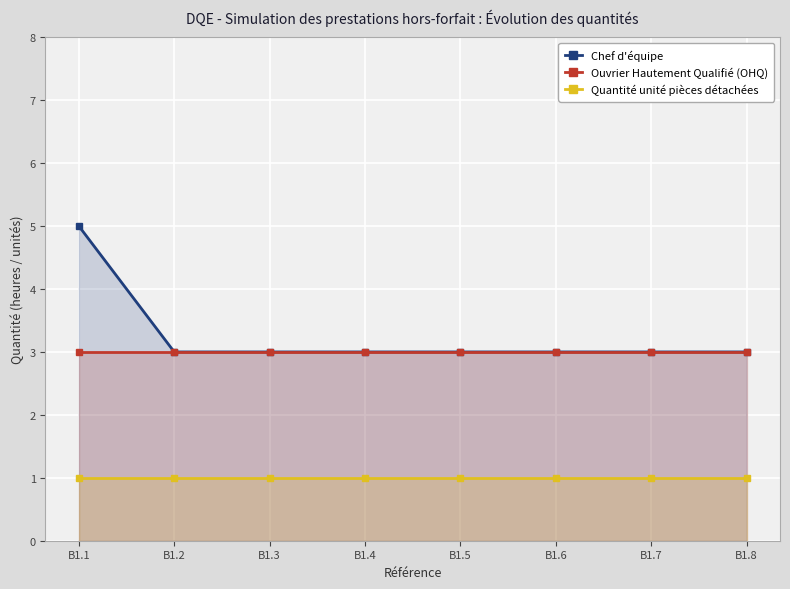

What is the maximum value shown in the chart?

5